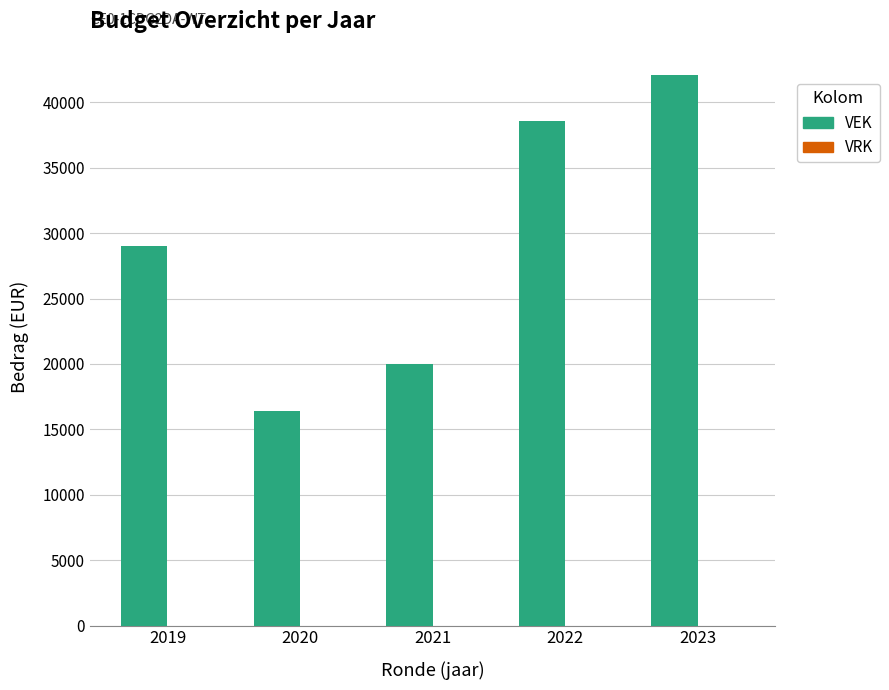

List the labels in order of value, largest first.

2023, 2022, 2019, 2021, 2020